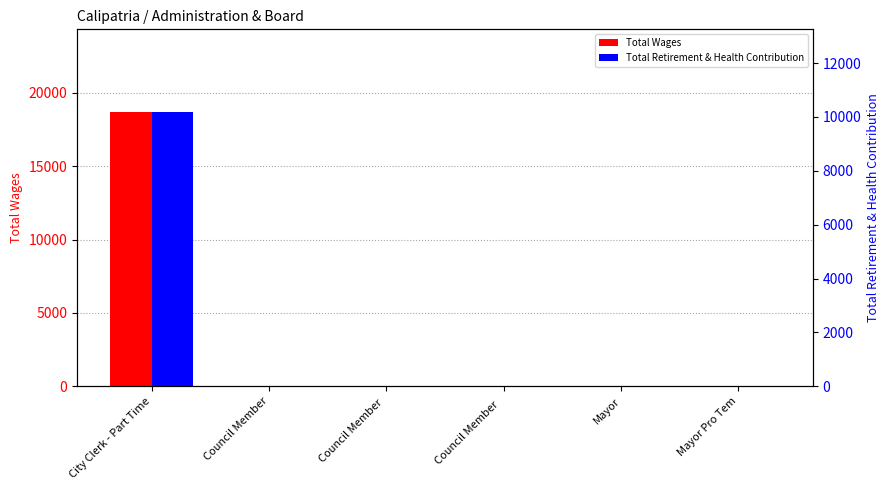

Which category has the highest value in the Total Retirement & Health Contribution series?

City Clerk - Part Time